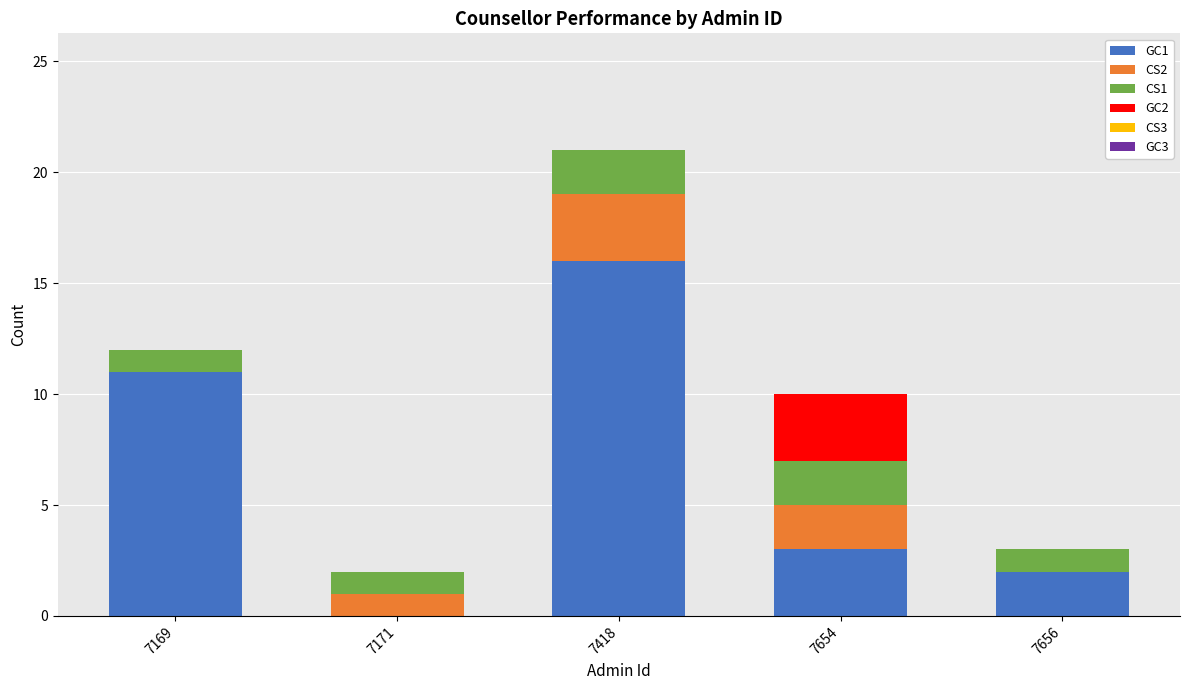

How many data points does each series have?

5